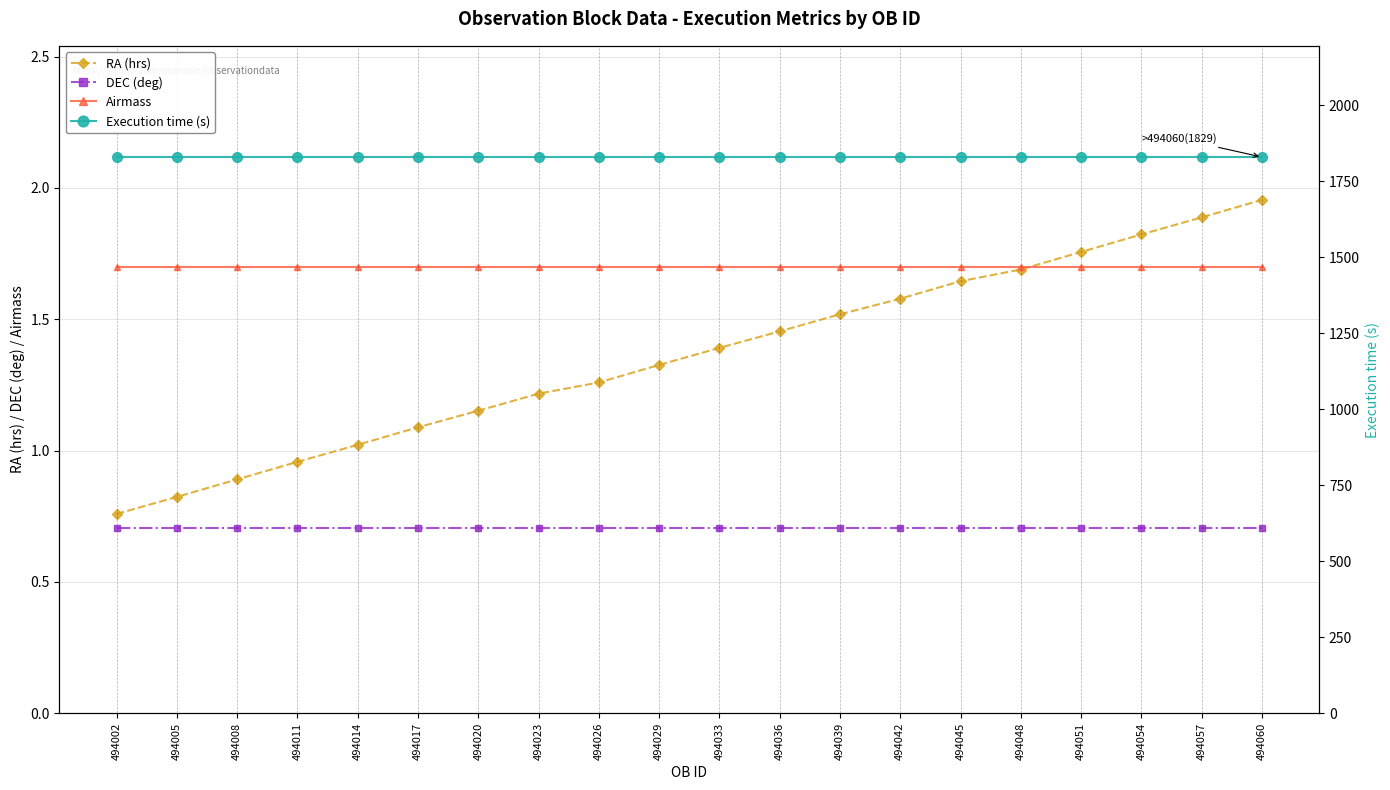

Is it true that RA (hrs) equals 1.8 at 494051?

True